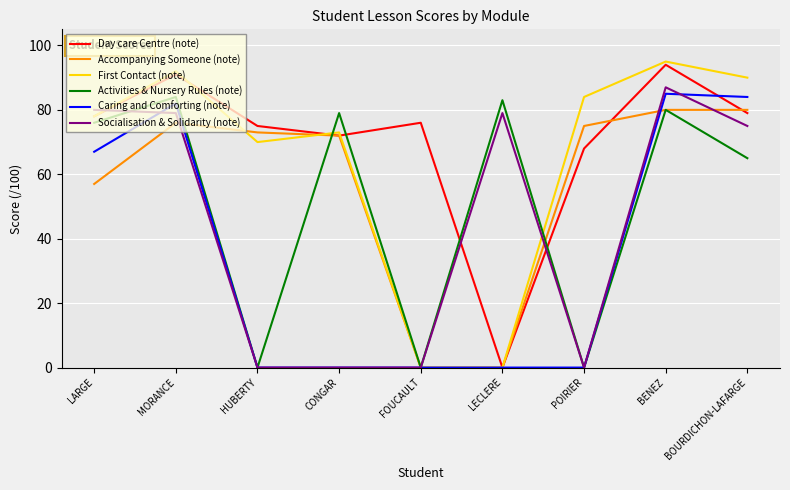

What is the difference between the highest and lowest values at MORANCE?

16